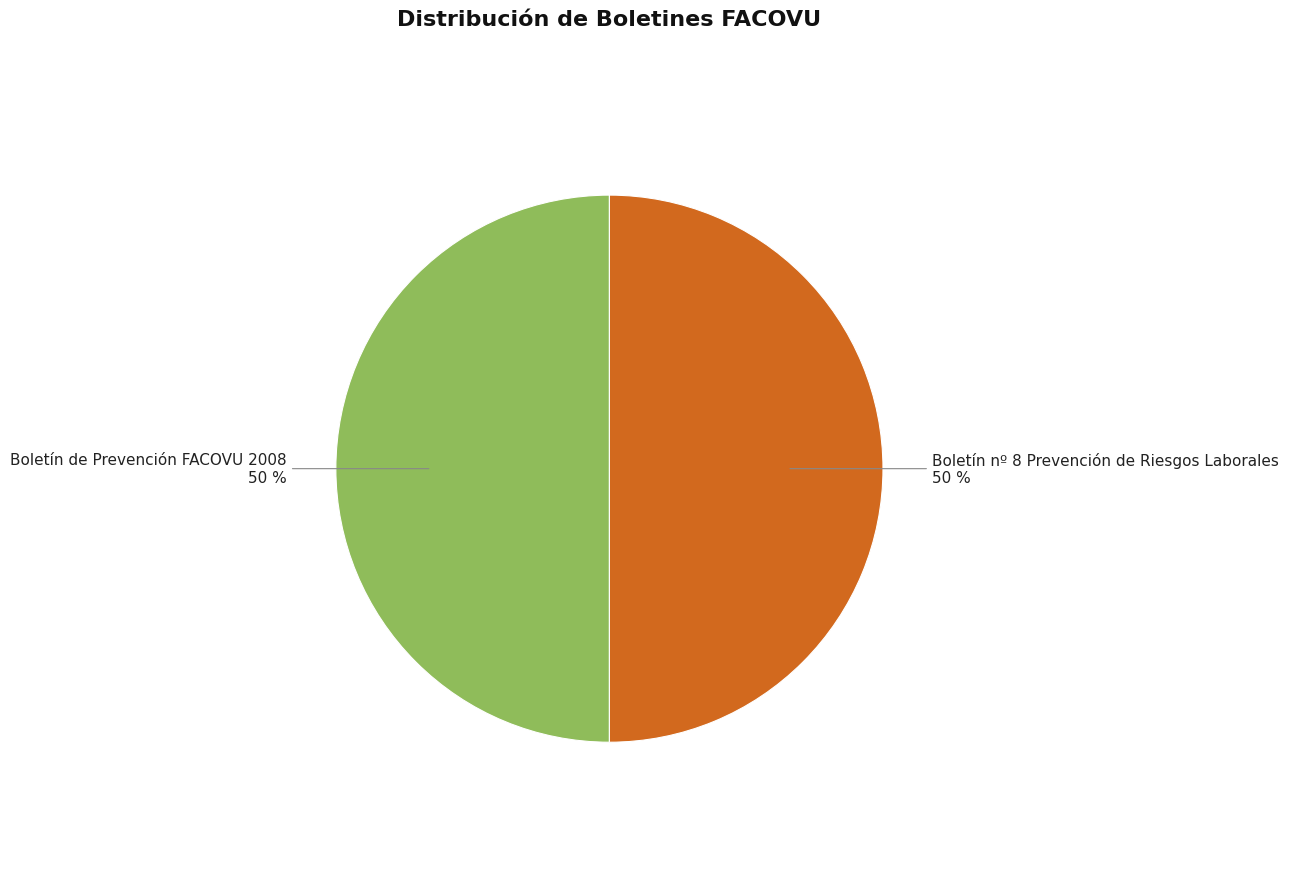

How many slices are in this pie chart?

2